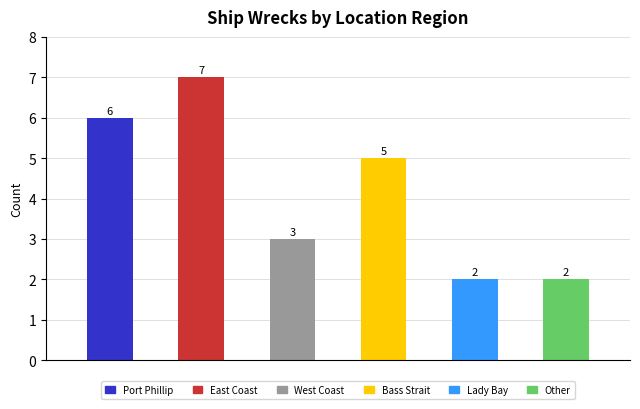

Count the values in the range 2 to 6.

5